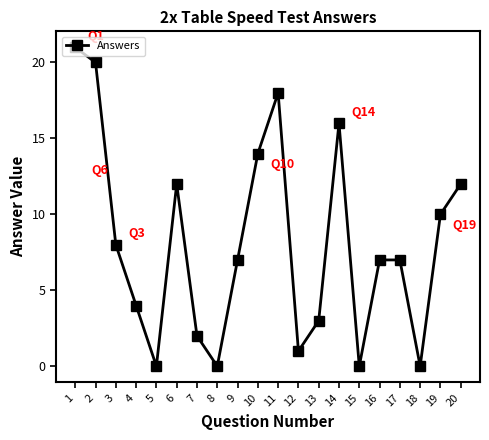

What is the difference between the values at 4 and 5?

4